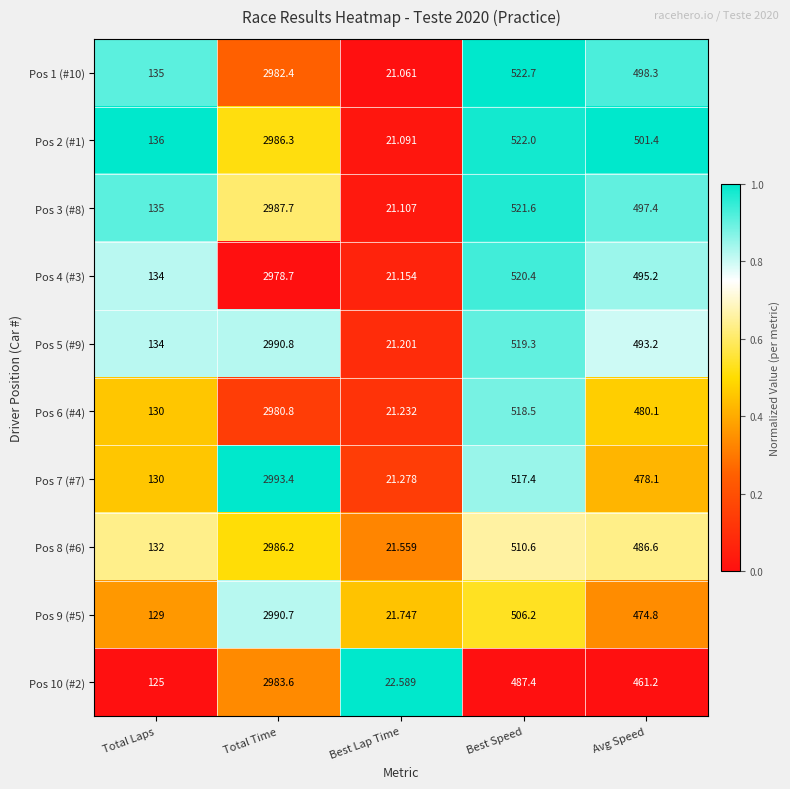

Is the value of Pos 5 (#9) at Best Lap Time greater than the value of Pos 2 (#1) at Best Speed?

No